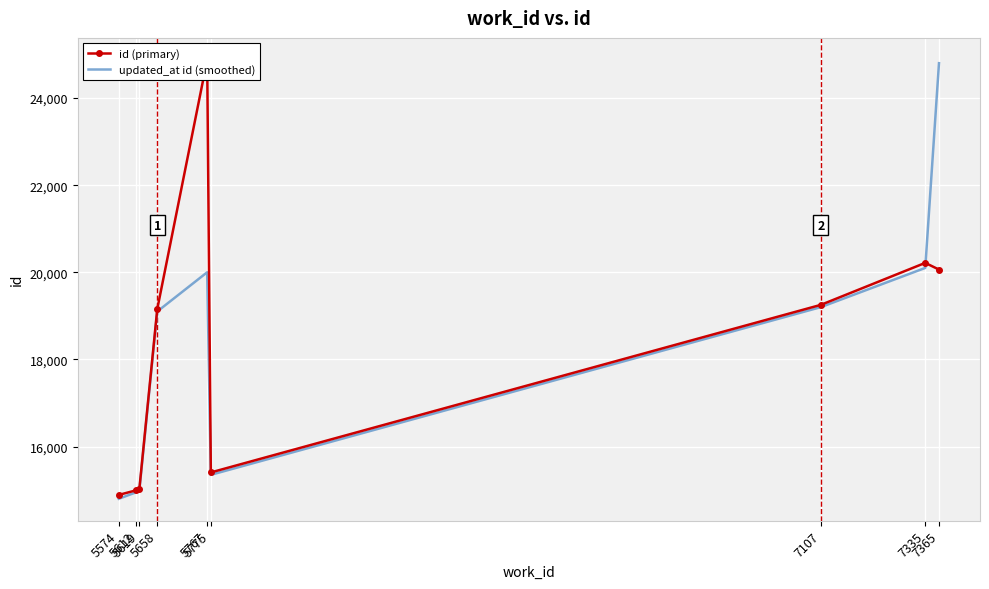

Where is the first local maximum for id (primary)?

5767